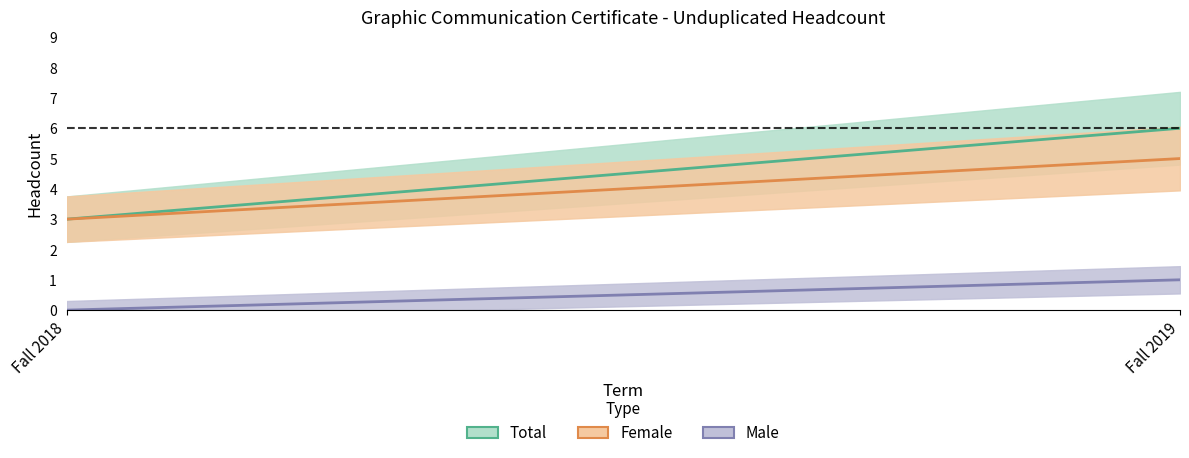

At which label does Male reach its minimum?

Fall 2018